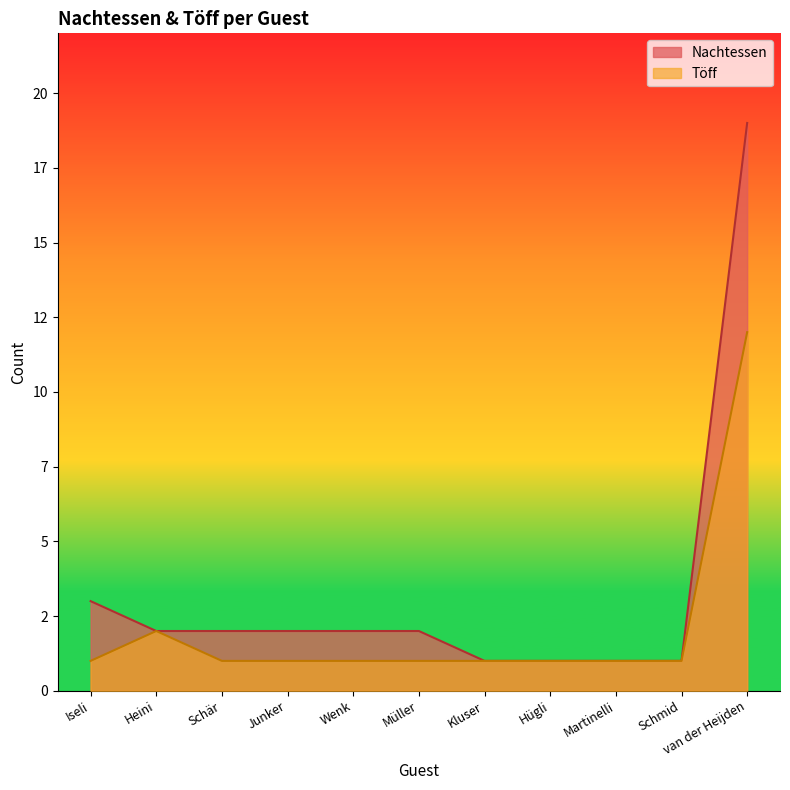

Rank the categories by Nachtessen value from highest to lowest.

van der Heijden, Iseli, Heini, Schär, Junker, Wenk, Müller, Kluser, Hügli, Martinelli, Schmid